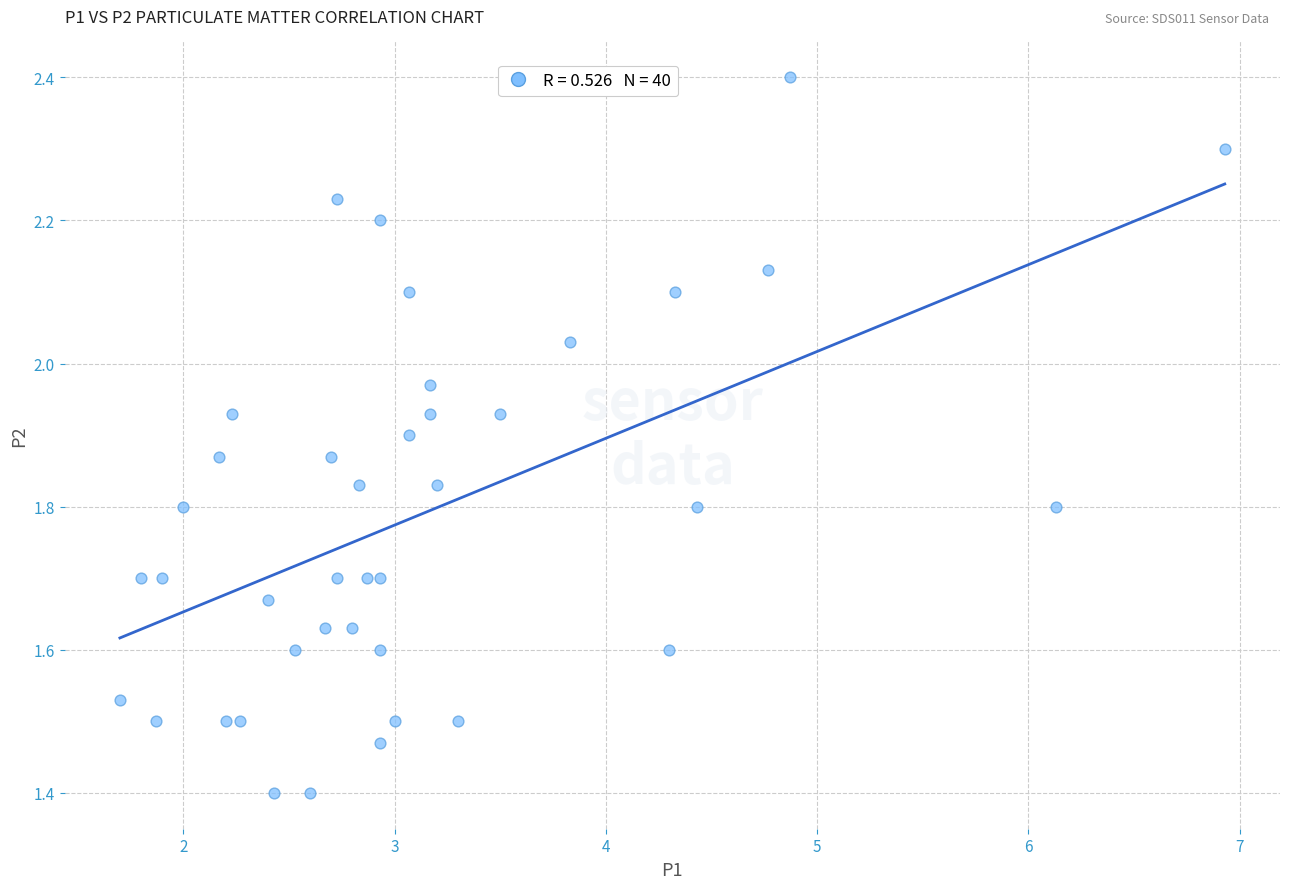

What is the range of Y values (max minus min)?

1.0